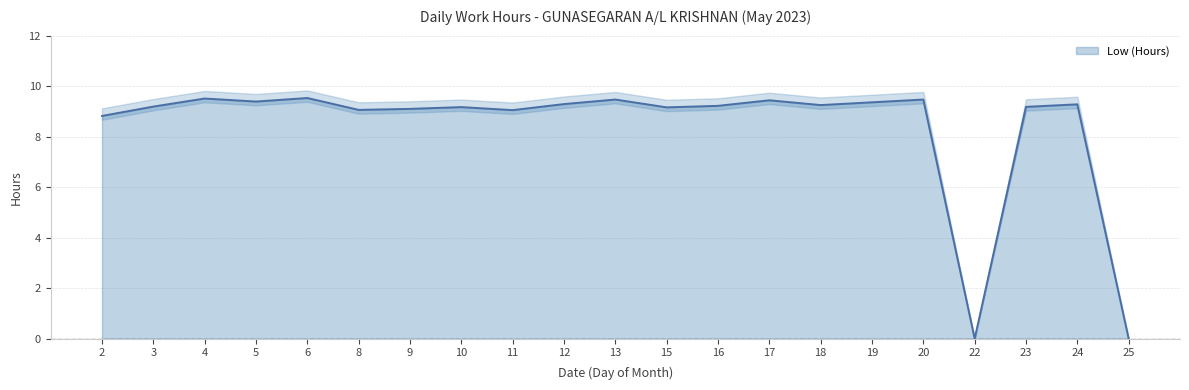

List the labels in order of value, smallest first.

22, 25, 2, 11, 8, 9, 15, 10, 23, 3, 16, 18, 24, 12, 19, 5, 17, 13, 20, 4, 6